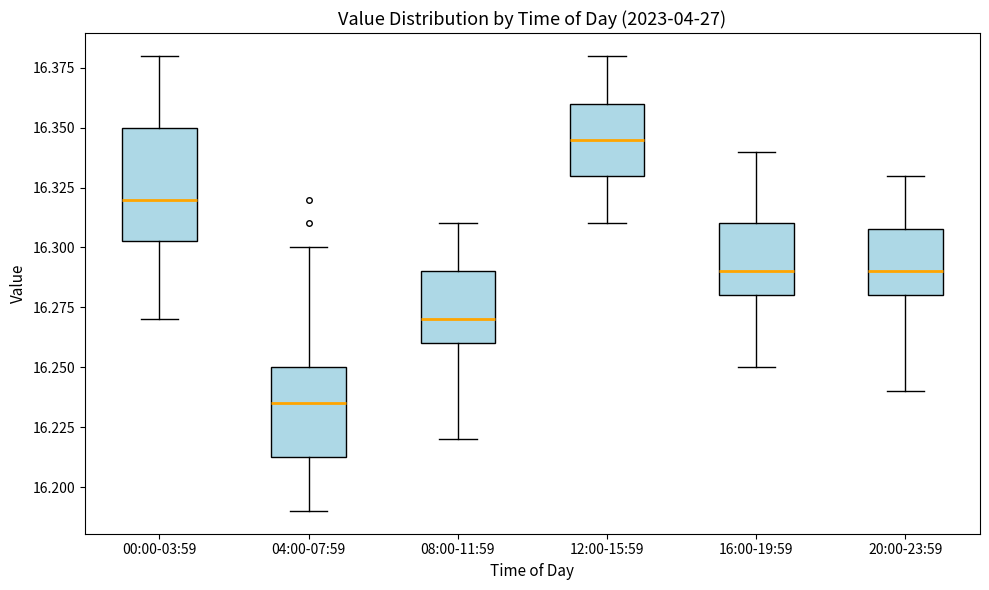

Reading left to right, read every box against the y-axis: the position of its median line, the range the box covers, and the ends of its whiskers. The values are not printed on the chart, so give them approximately, as read against the axis.

00:00-03:59: median 16.320, box 16.305 to 16.350, whiskers 16.270 to 16.380
04:00-07:59: median 16.235, box 16.215 to 16.250, whiskers 16.190 to 16.300
08:00-11:59: median 16.270, box 16.260 to 16.290, whiskers 16.220 to 16.310
12:00-15:59: median 16.345, box 16.330 to 16.360, whiskers 16.310 to 16.380
16:00-19:59: median 16.290, box 16.280 to 16.310, whiskers 16.250 to 16.340
20:00-23:59: median 16.290, box 16.280 to 16.310, whiskers 16.240 to 16.330